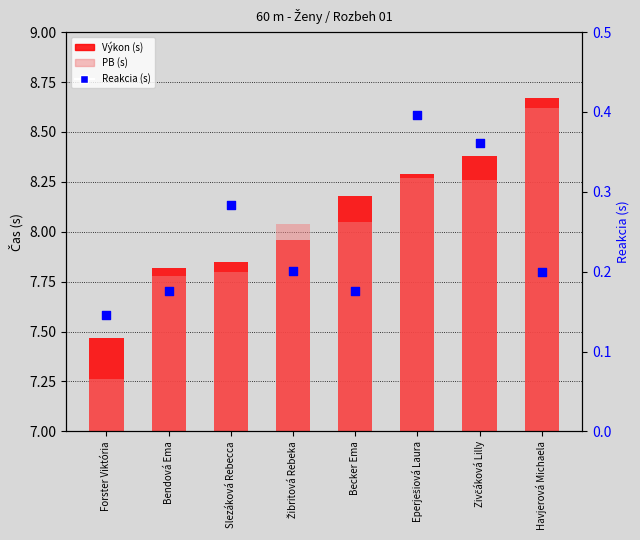

What is the total value across all series at Žibritová Rebeka?

16.2